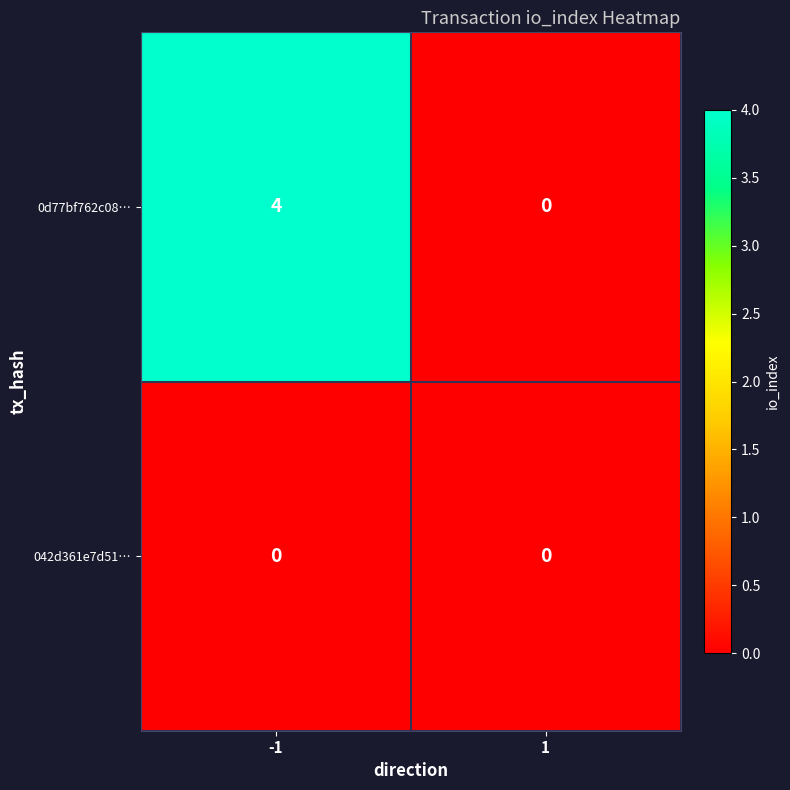

What is the difference between the 0d77bf762c08… values at 1 and -1?

4